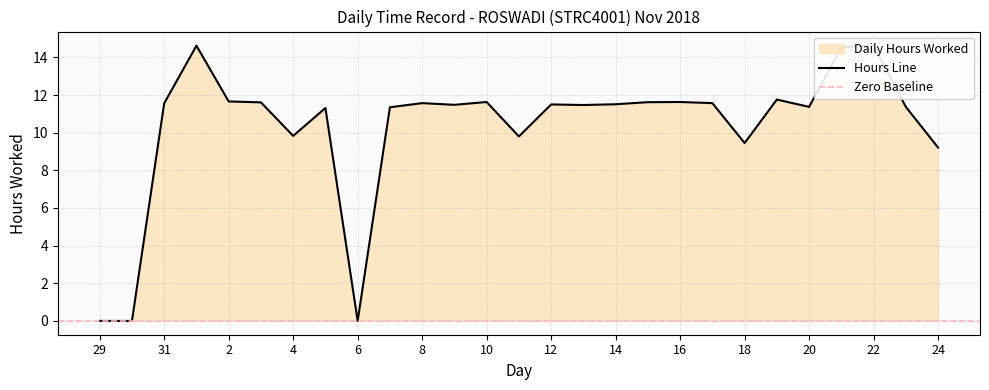

Between 14 and 10, which is larger?

10